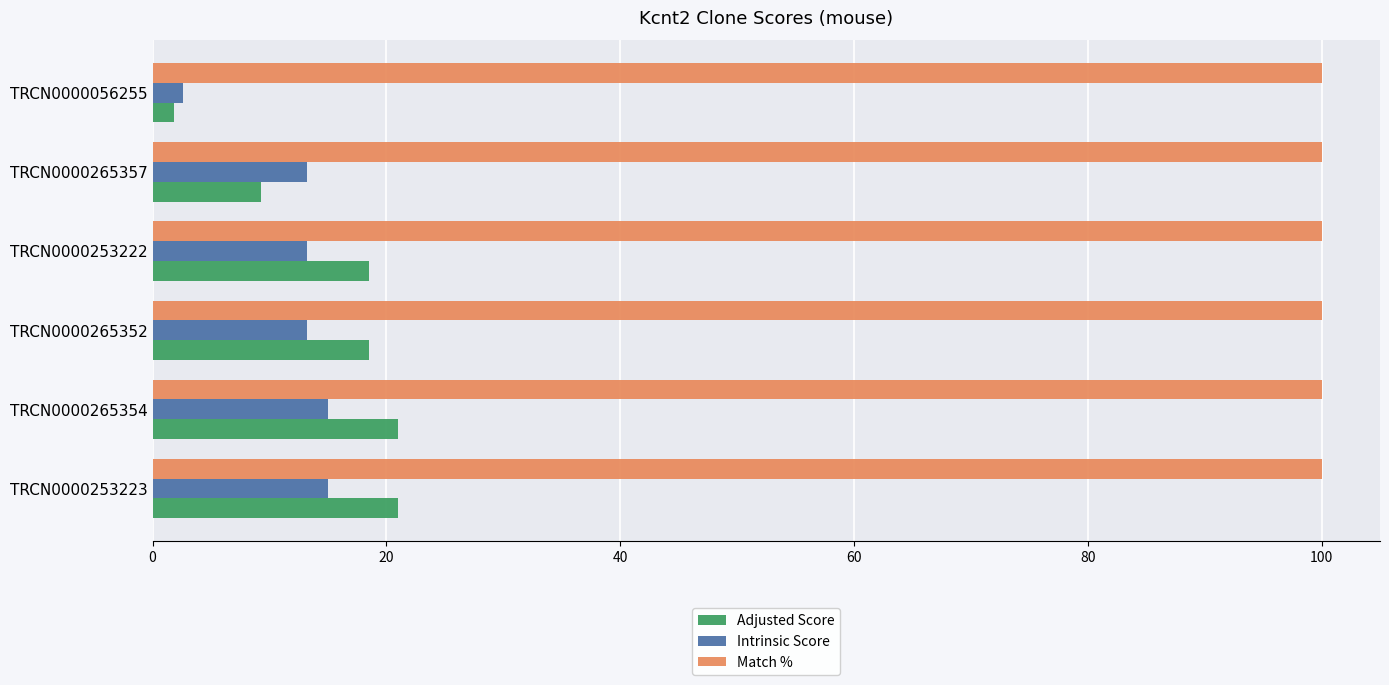

What is the sum of all Adjusted Score values?

90.0